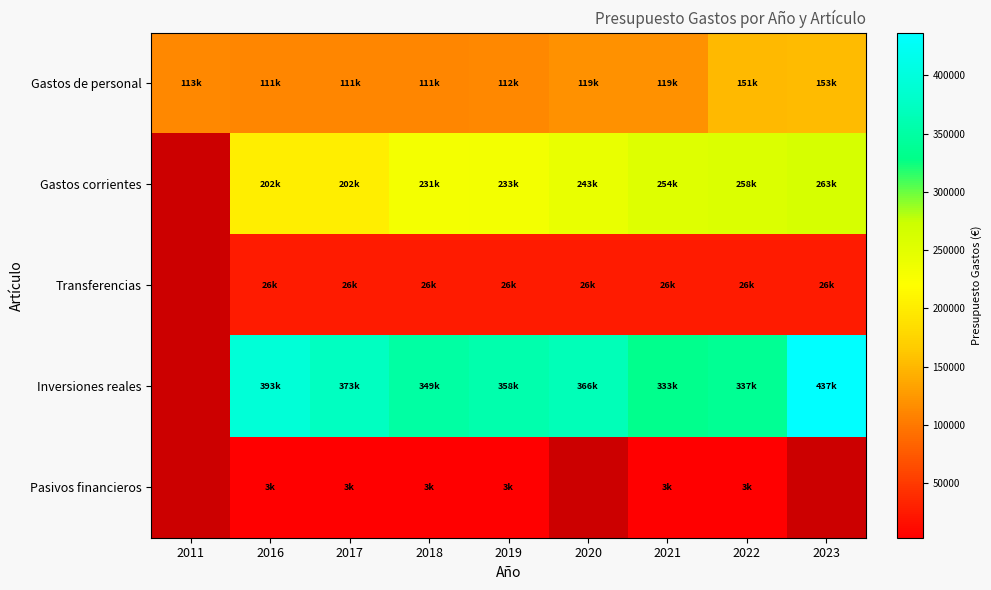

Which has a higher value, 2017 or 2021?

2021